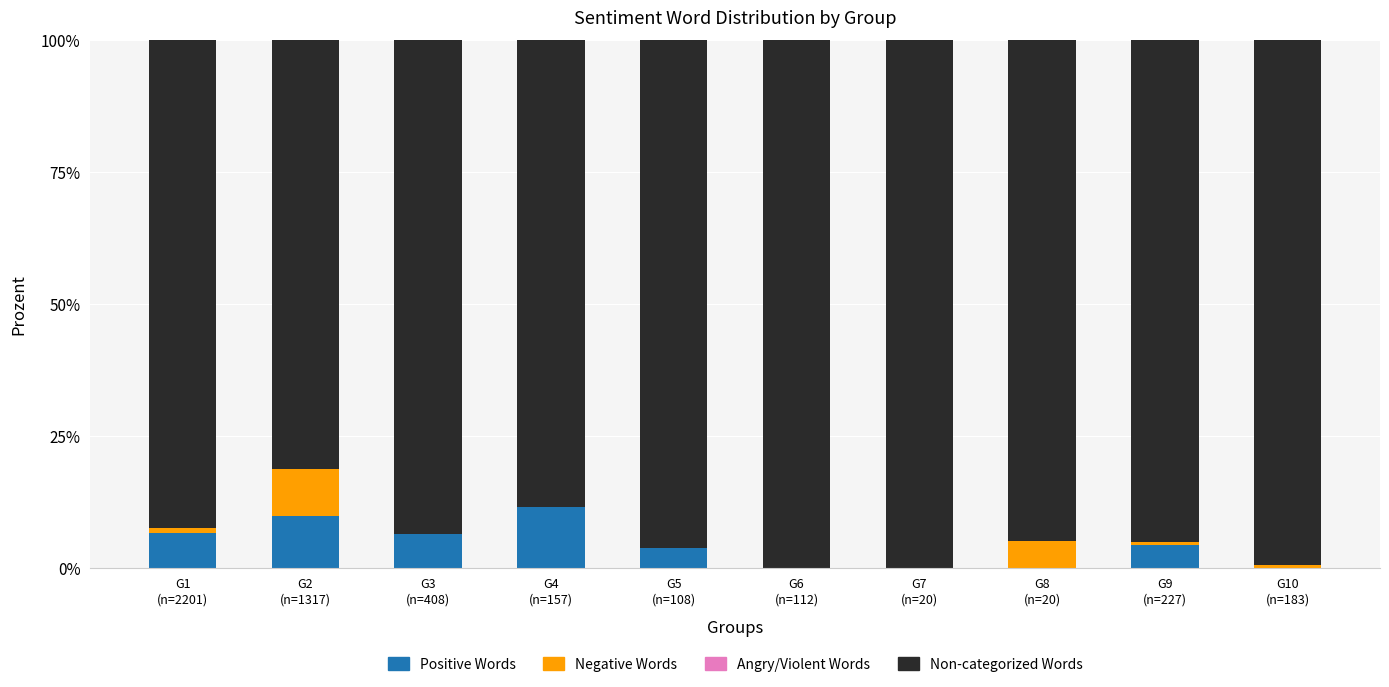

What is the maximum value for Positive Words?

11.5